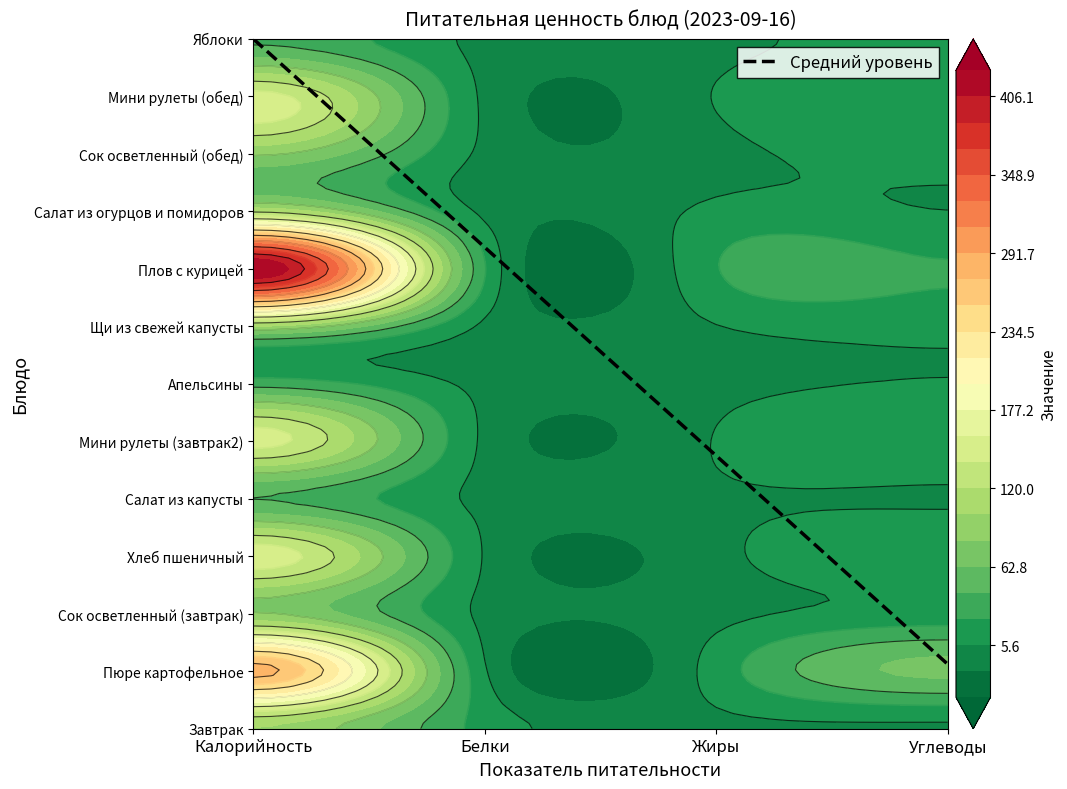

What is the difference between the highest and lowest values at Калорийность?

389.2